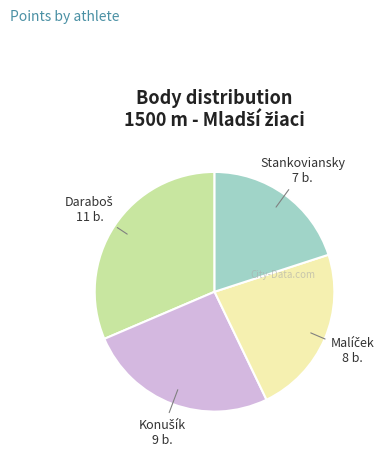

Does any single category account for the majority?

No